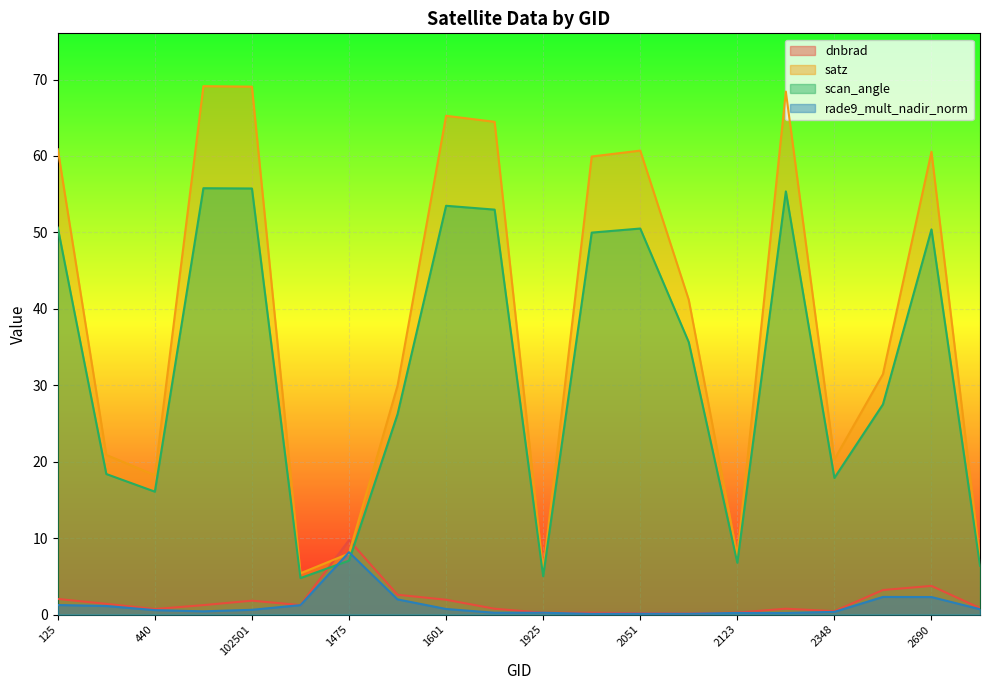

Rank the categories by dnbrad value from lowest to highest.

2087, 2051, 1925, 1988, 2123, 2348, 440, 1790, 2249, 2753, 530, 1277, 413, 102501, 1601, 125, 1511, 2546, 2690, 1475